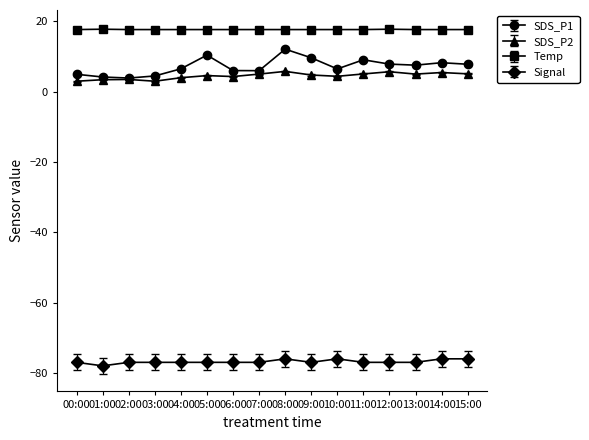

What is the label of the 12th point from the right?

04:00